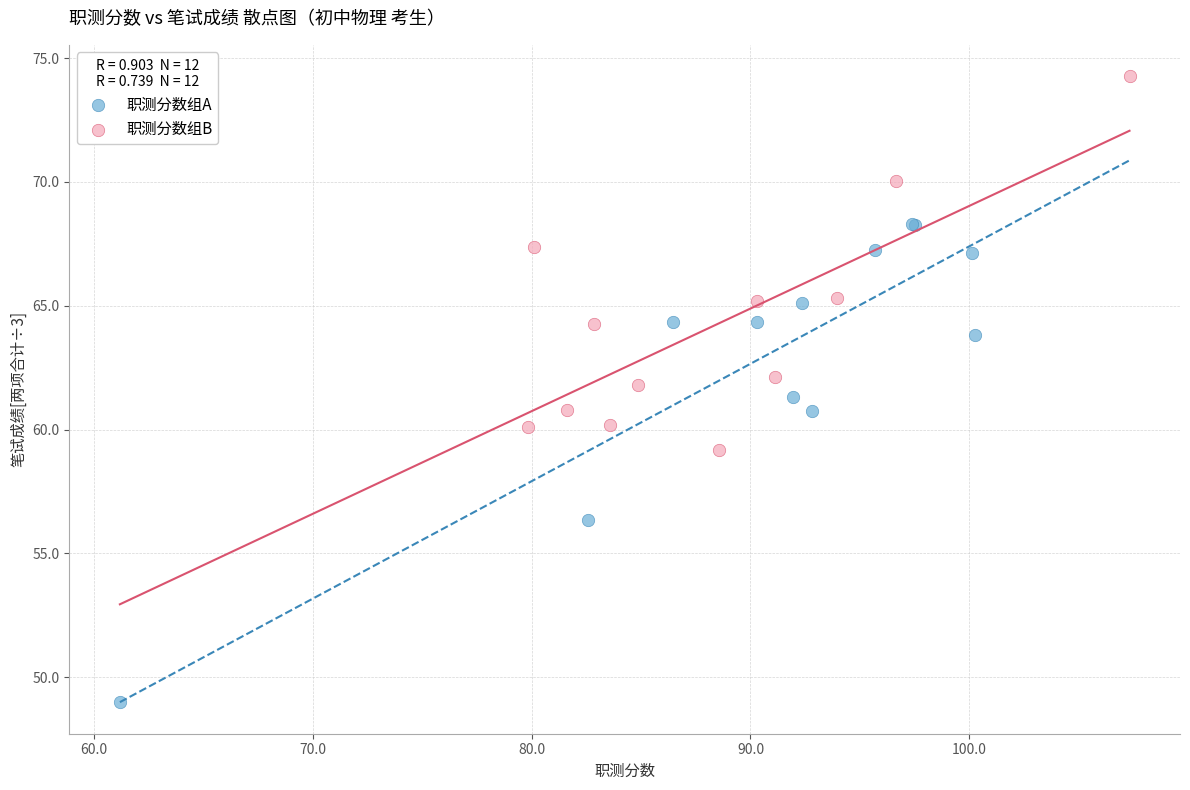

Which series contains the lowest Y value?

职测分数组A